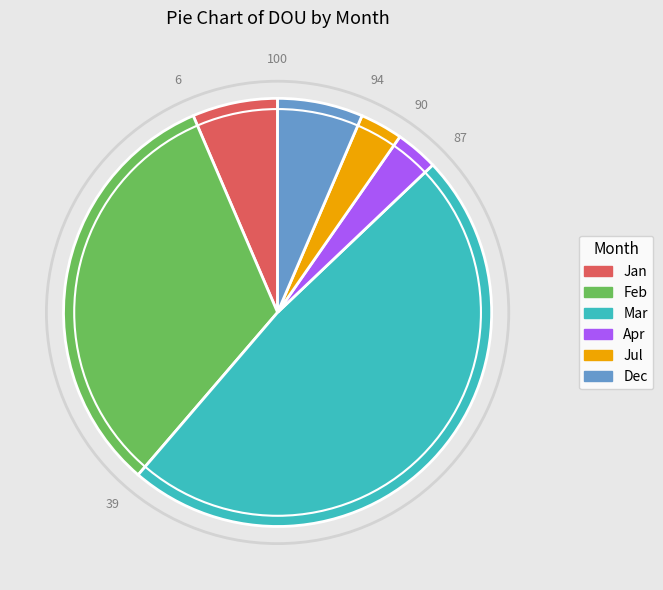

Is it true that Mar is 48% of the pie?

True